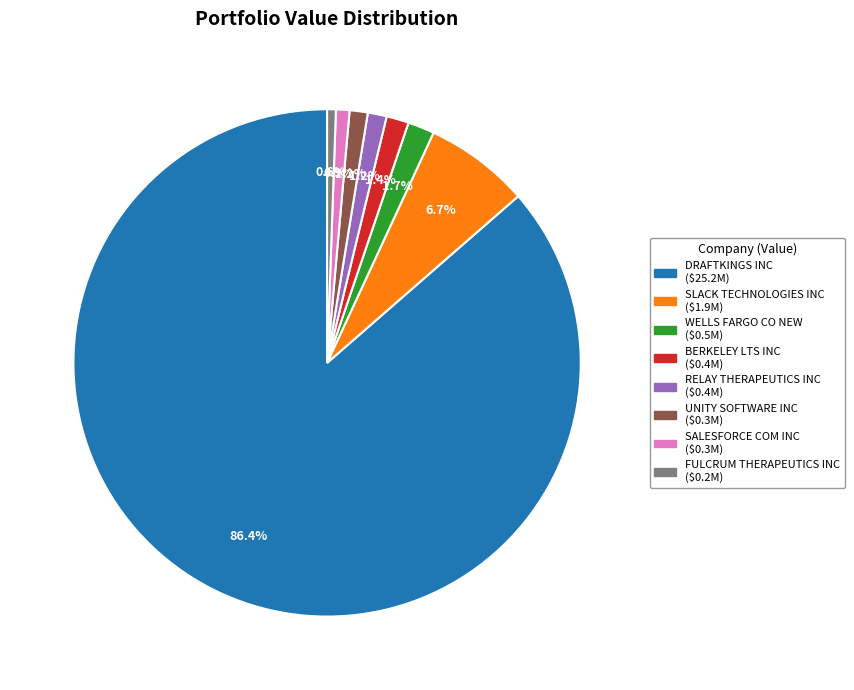

True or false: DRAFTKINGS INC accounts for 79% of the total.

False